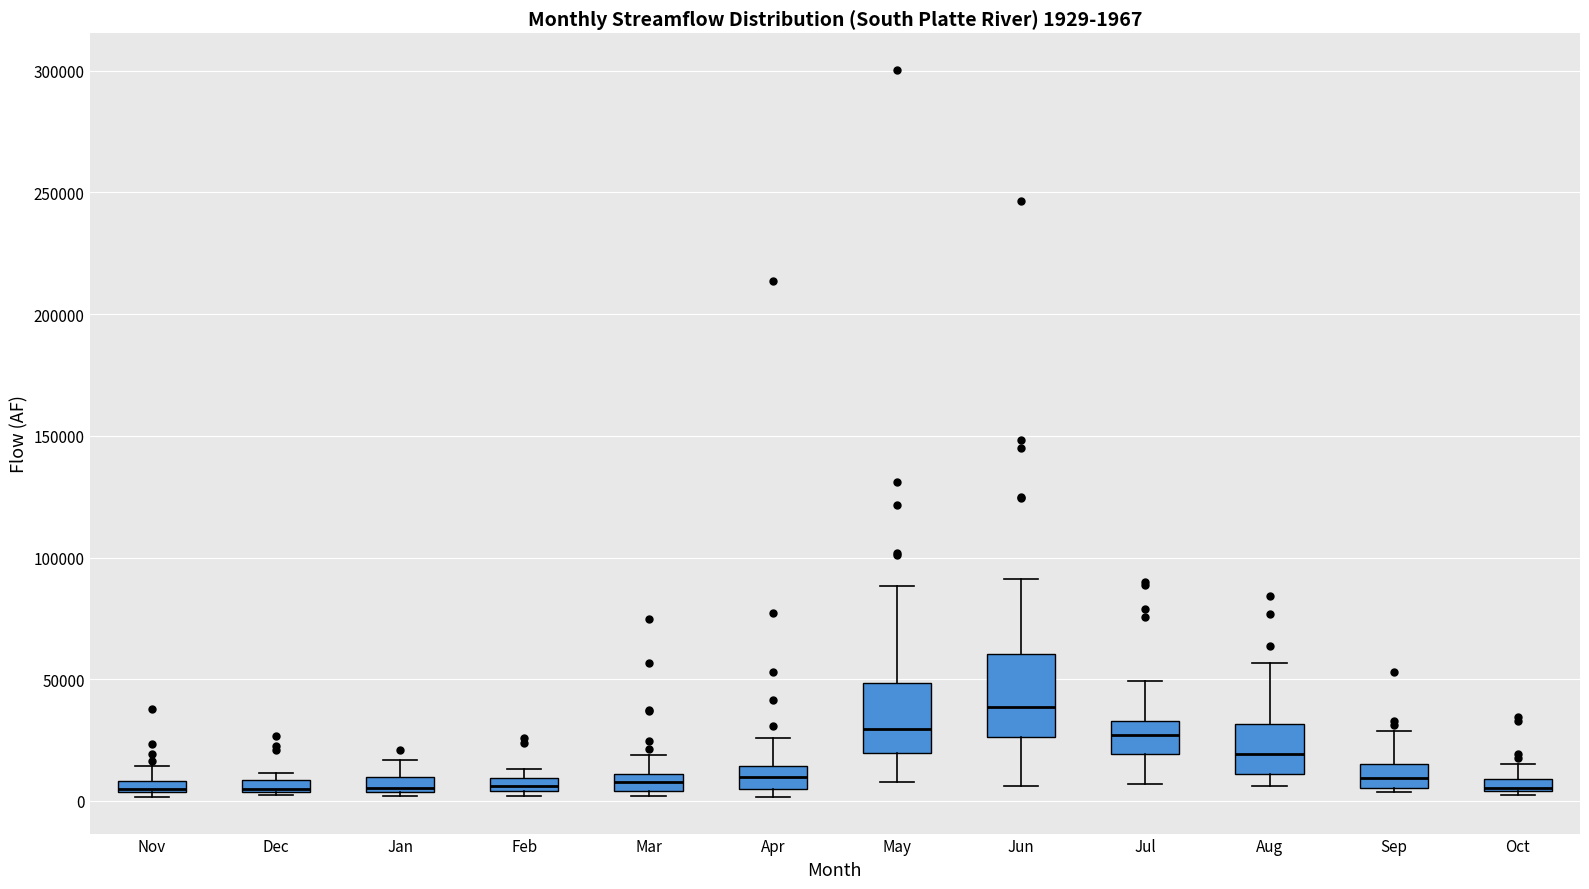

Comparing the boxes themselves (not the whiskers), which one is the tallest?

Jun